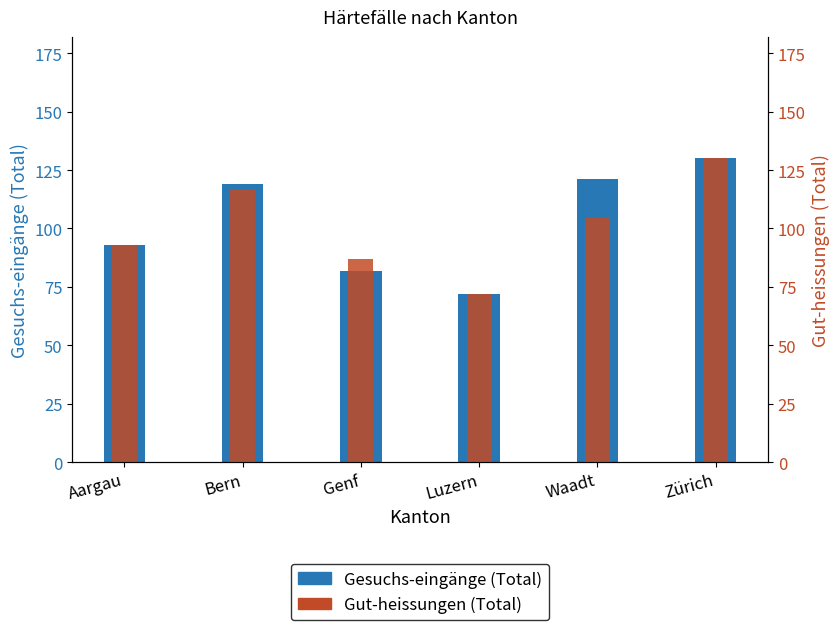

What is the difference between the Gesuchs-eingänge (Total) values at Bern and Luzern?

47